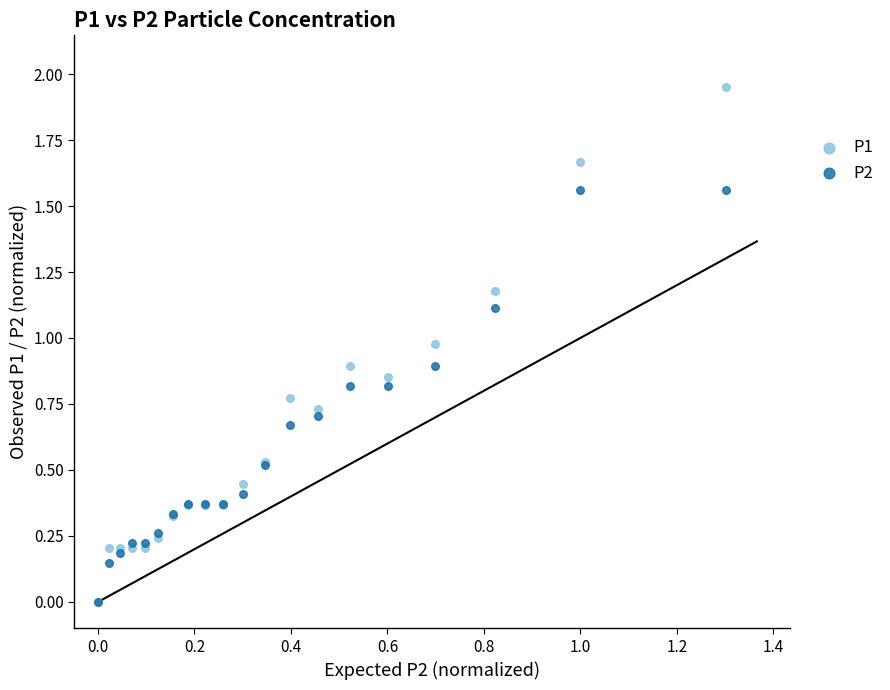

Which series reaches the maximum Y coordinate?

P1